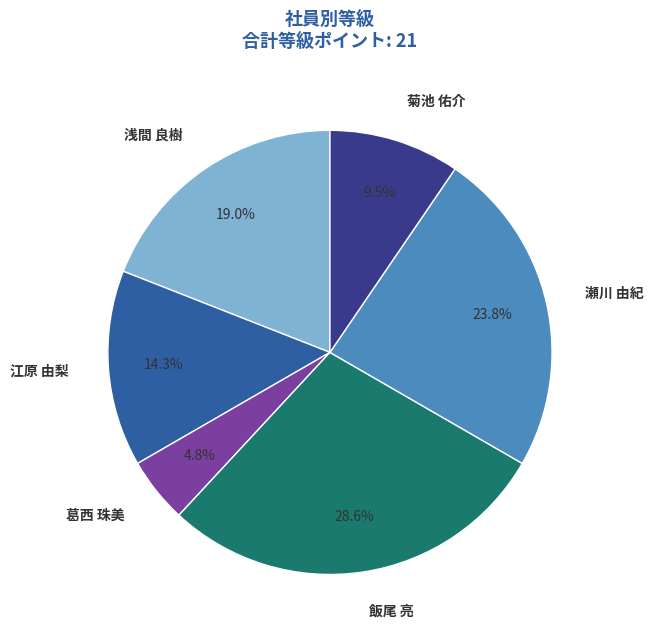

The 飯尾 亮 slice represents 39% of the pie. True or false?

False